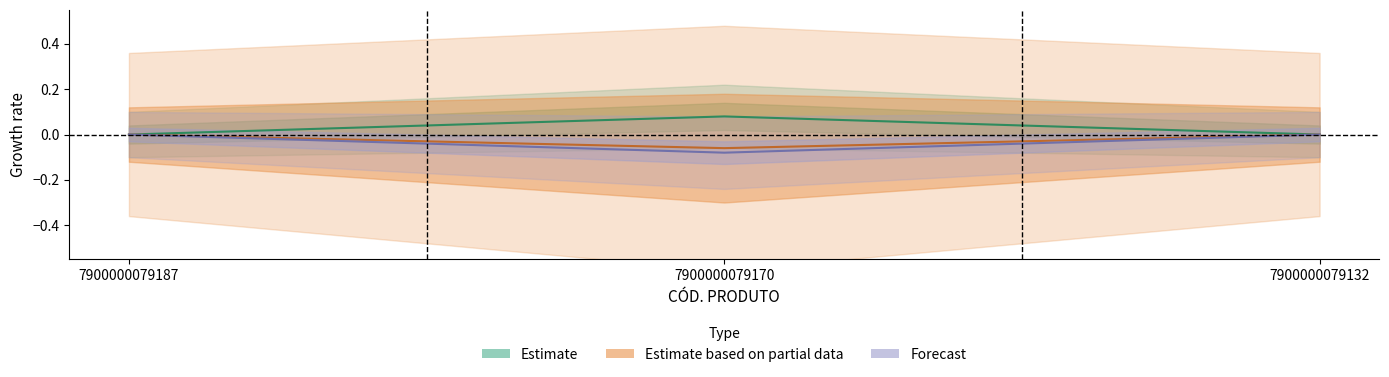

What is the sum of all values?

-0.1